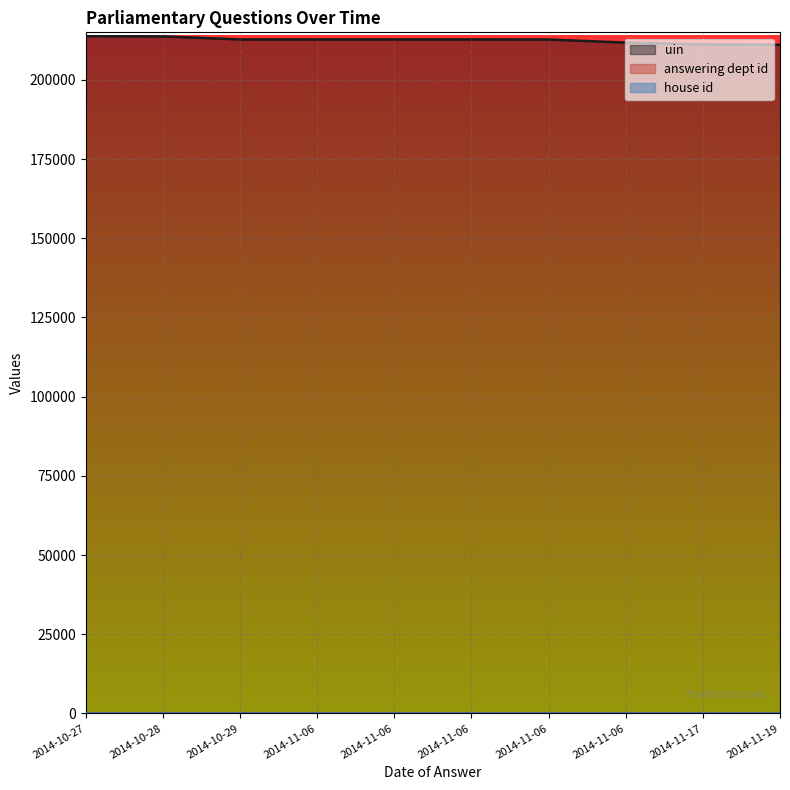

Is the value of uin at 2014-11-06 greater than the value of answering dept id at 2014-10-29?

Yes